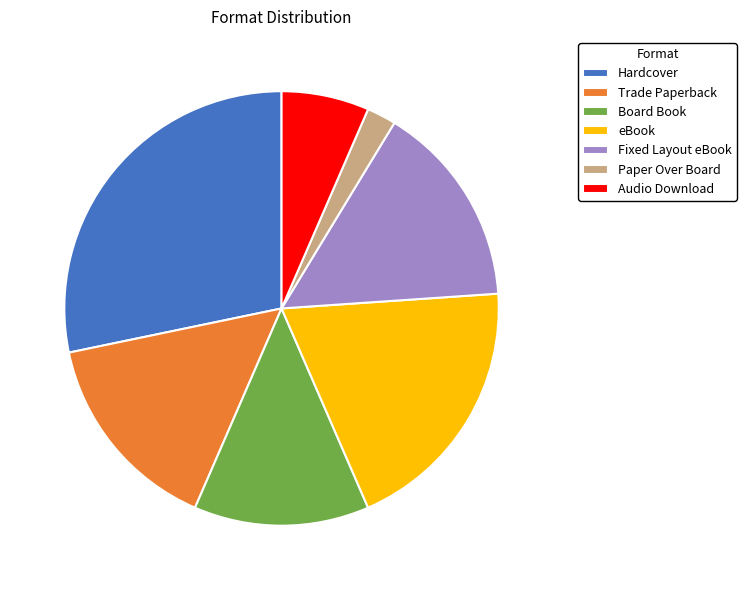

Which category has the smallest portion of the pie?

Paper Over Board